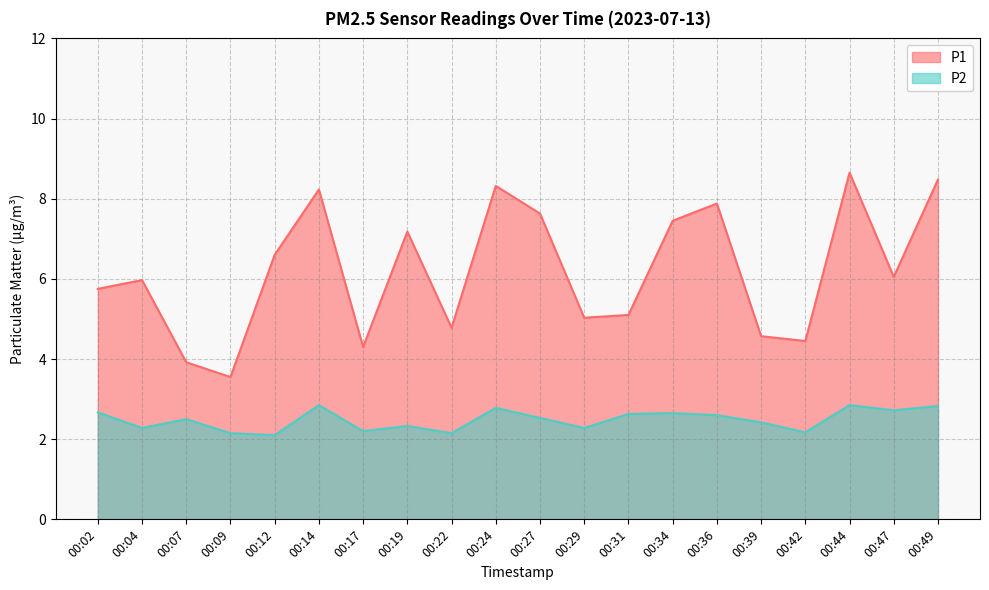

Reading right to left, list all the values displayed in this chart.

P1: 8.5	6.0	8.7	4.5	4.6	7.9	7.5	5.1	5.0	7.6	8.3	4.8	7.2	4.3	8.2	6.6	3.5	3.9	6.0	5.8
P2: 2.8	2.7	2.9	2.2	2.4	2.6	2.6	2.6	2.3	2.5	2.8	2.1	2.3	2.2	2.9	2.1	2.1	2.5	2.3	2.7